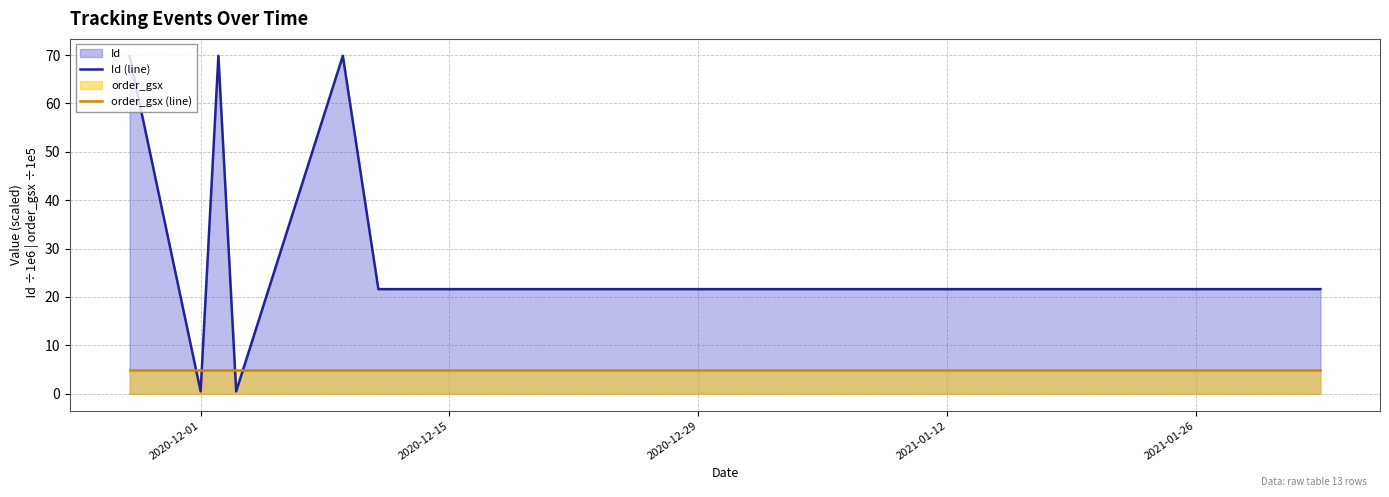

What is the maximum value shown in the chart?

69.9